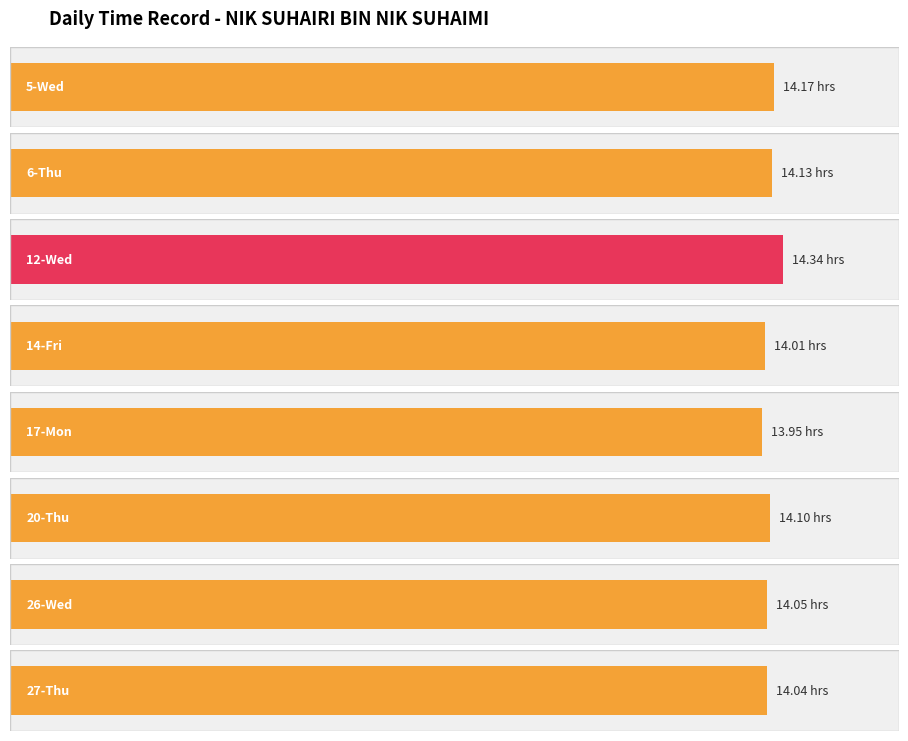

Reading right to left, what are all the values shown in this chart?

14.0	14.1	14.1	13.9	14.0	14.3	14.1	14.2